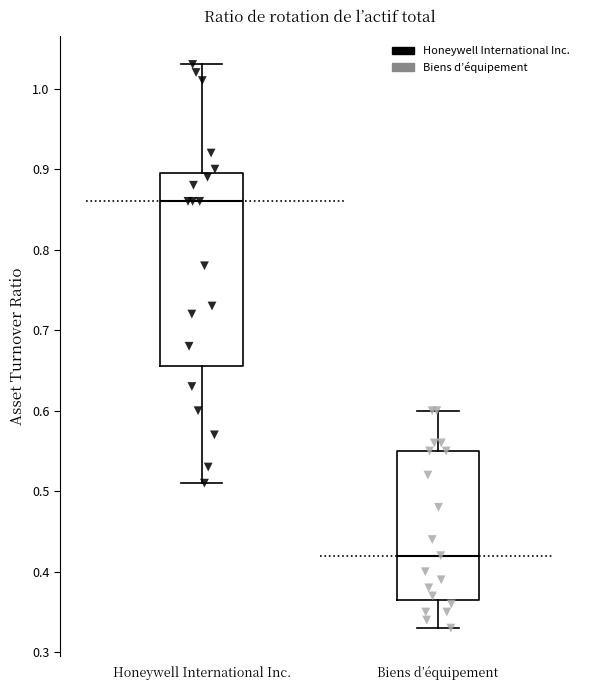

Reading left to right, transcribe this box plot: for each box, give where its median line is, the range the box spans, and where its two whiskers end, as read against the y-axis. The values are not printed on the chart, so give them approximately, as read against the axis.

Honeywell International Inc.: median 0.86, box 0.66 to 0.90, whiskers 0.51 to 1.03
Biens d’équipement: median 0.42, box 0.37 to 0.55, whiskers 0.33 to 0.60